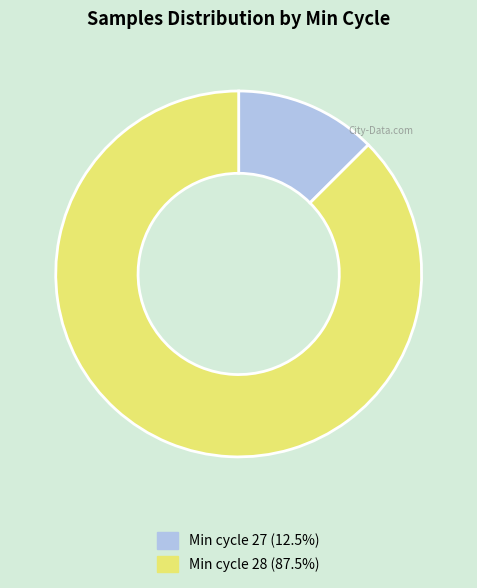

Is there any slice that represents more than half of the pie?

Yes